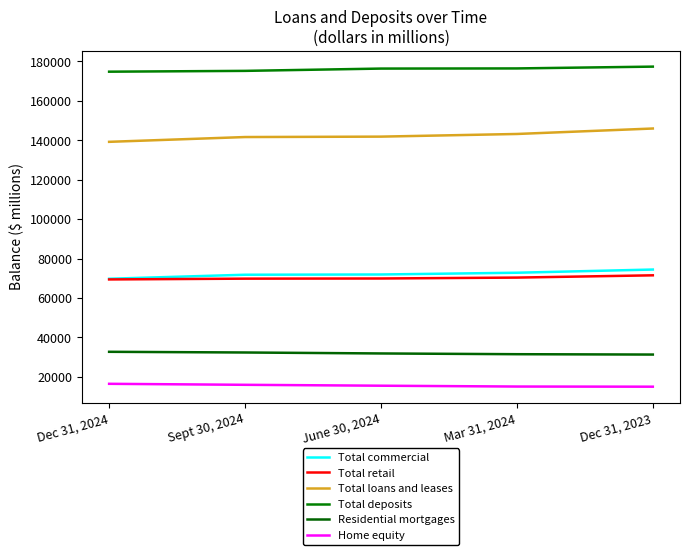

Reading left to right, list all the values displayed in this chart.

Total commercial: Dec 31, 2024=69776	Sept 30, 2024=71808	June 30, 2024=71934	Mar 31, 2024=72823	Dec 31, 2023=74445
Total retail: Dec 31, 2024=69427	Sept 30, 2024=69824	June 30, 2024=69908	Mar 31, 2024=70365	Dec 31, 2023=71514
Total loans and leases: Dec 31, 2024=139203	Sept 30, 2024=141632	June 30, 2024=141842	Mar 31, 2024=143188	Dec 31, 2023=145959
Total deposits: Dec 31, 2024=174776	Sept 30, 2024=175188	June 30, 2024=176352	Mar 31, 2024=176428	Dec 31, 2023=177342
Residential mortgages: Dec 31, 2024=32726	Sept 30, 2024=32379	June 30, 2024=31890	Mar 31, 2024=31512	Dec 31, 2023=31332
Home equity: Dec 31, 2024=16495	Sept 30, 2024=15992	June 30, 2024=15534	Mar 31, 2024=15113	Dec 31, 2023=15040